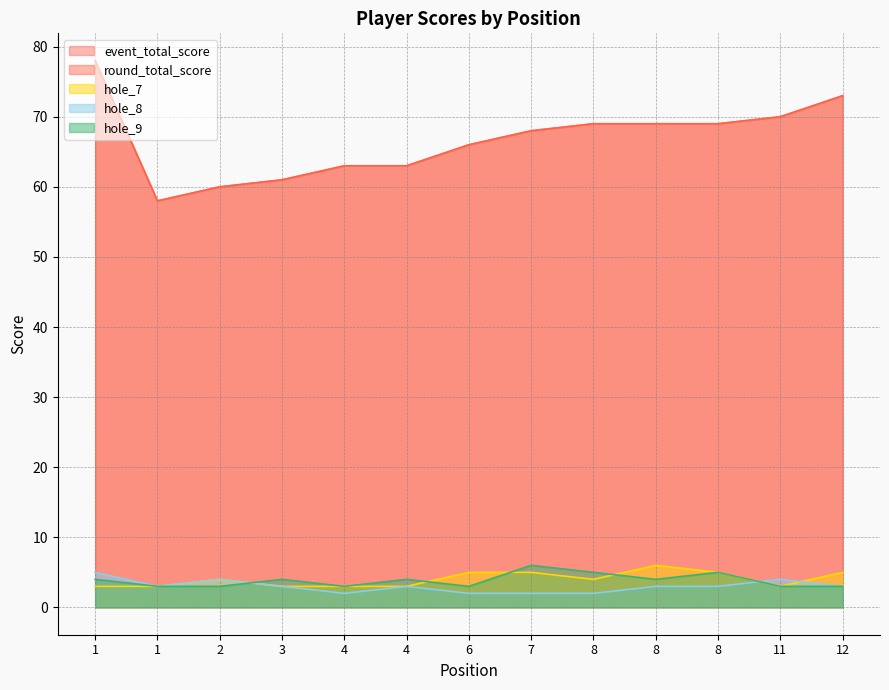

Which series ends up on top after the final intersection of hole_9 and hole_7?

hole_7